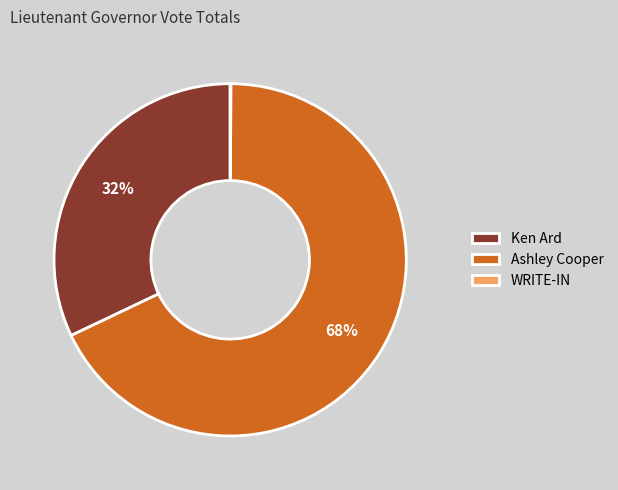

Does Ashley Cooper account for over 50% of the chart?

Yes